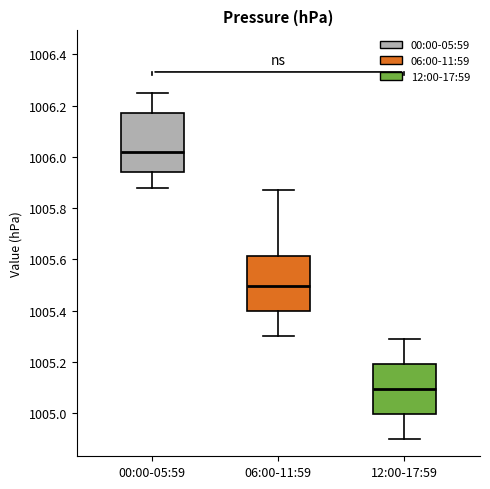

Reading left to right, read every box against the y-axis: the position of its median line, the range the box covers, and the ends of its whiskers. The values are not printed on the chart, so give them approximately, as read against the axis.

00:00-05:59: median 1006.02, box 1005.94 to 1006.18, whiskers 1005.88 to 1006.26
06:00-11:59: median 1005.50, box 1005.40 to 1005.62, whiskers 1005.30 to 1005.88
12:00-17:59: median 1005.10, box 1005.00 to 1005.20, whiskers 1004.90 to 1005.30